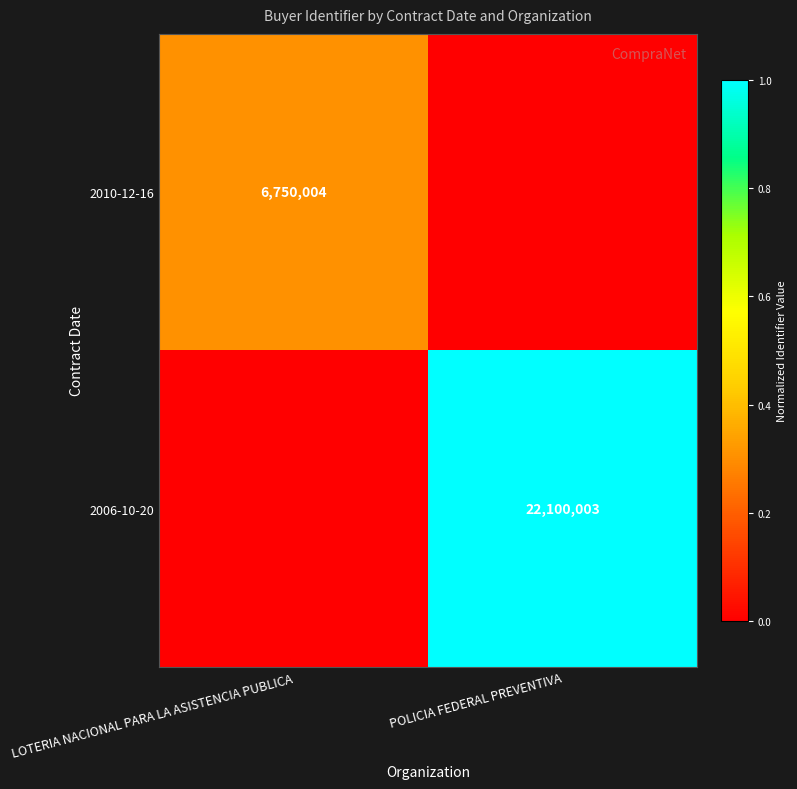

At how many categories does at least one series exceed 0?

2